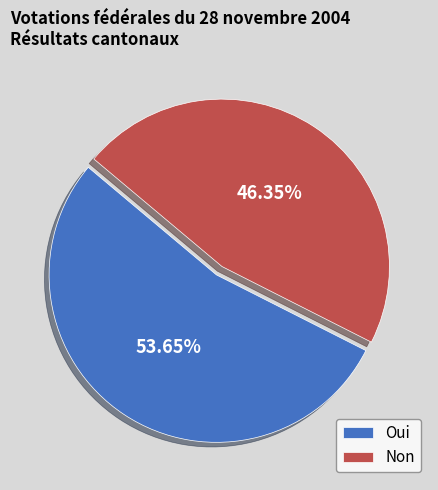

What is the largest slice in the pie chart?

Oui